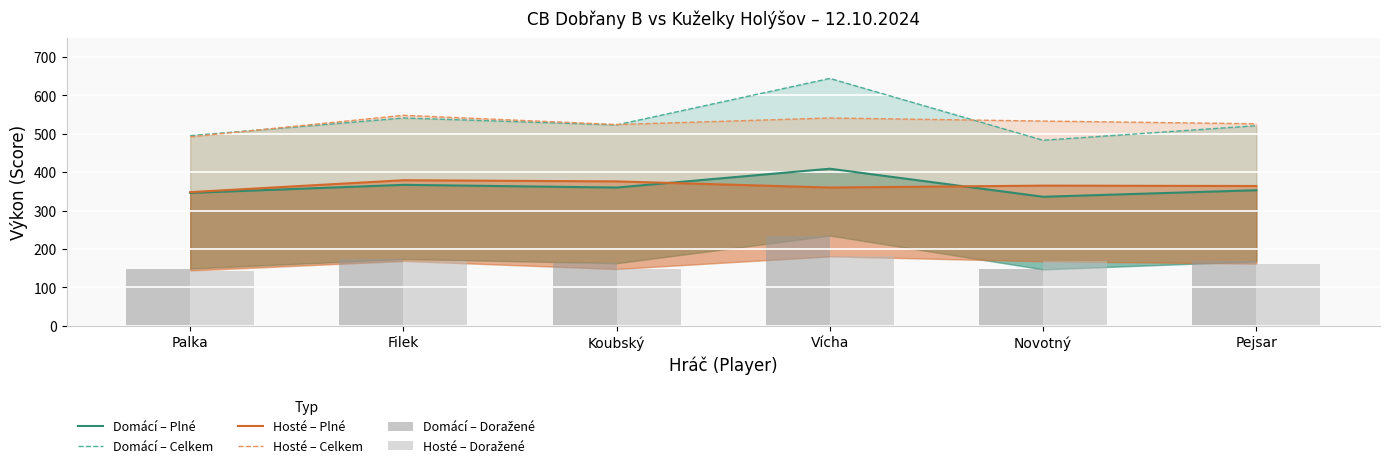

What is the spread (max minus min) of values at Filek?

379